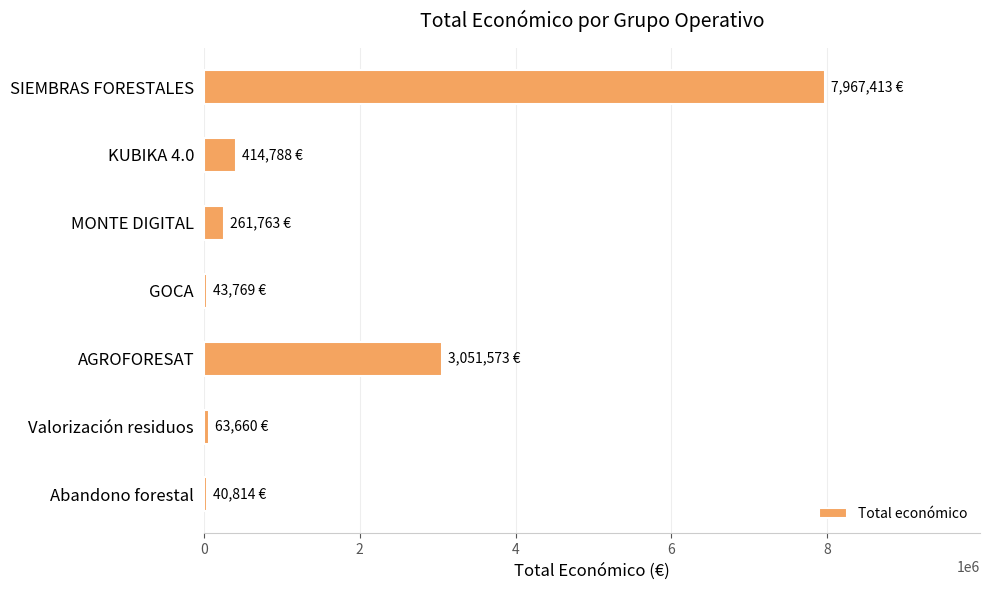

Between AGROFORESAT and Abandono forestal, which is larger?

AGROFORESAT